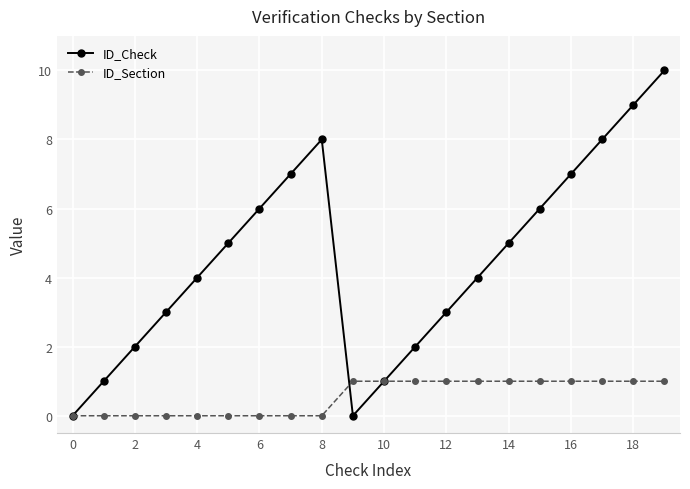

List the series in order of their overall mean, lowest first.

ID_Section, ID_Check